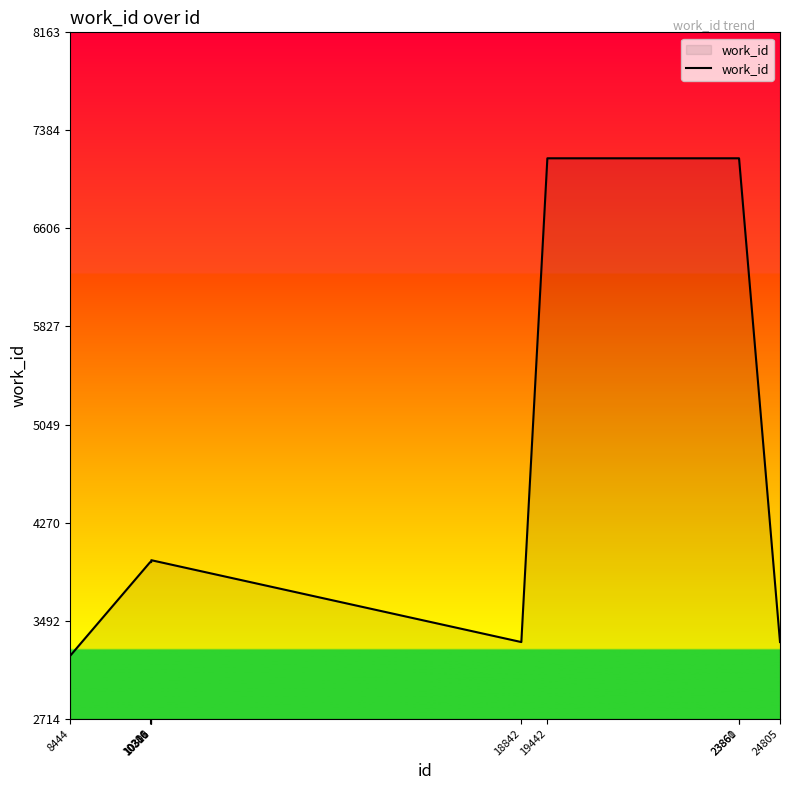

Is it true that the value at 10310 is 3957?

True